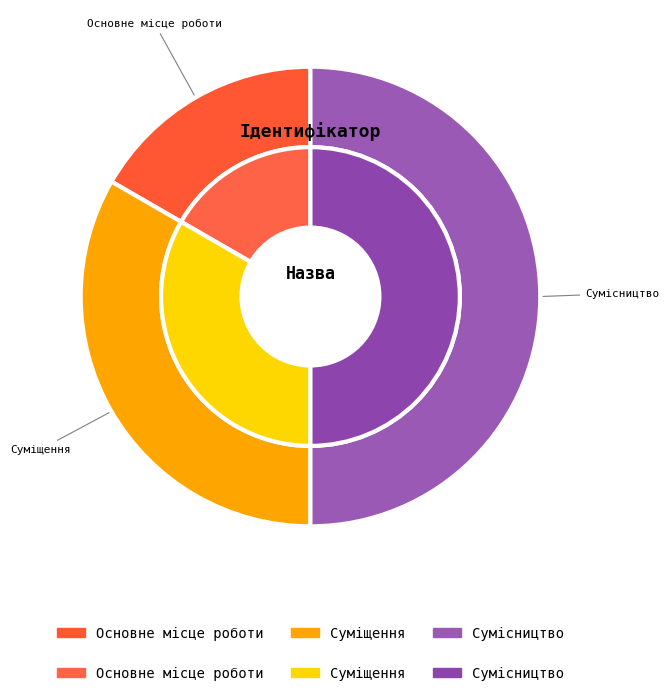

To the nearest percent, what portion does Сумісництво represent?

50%